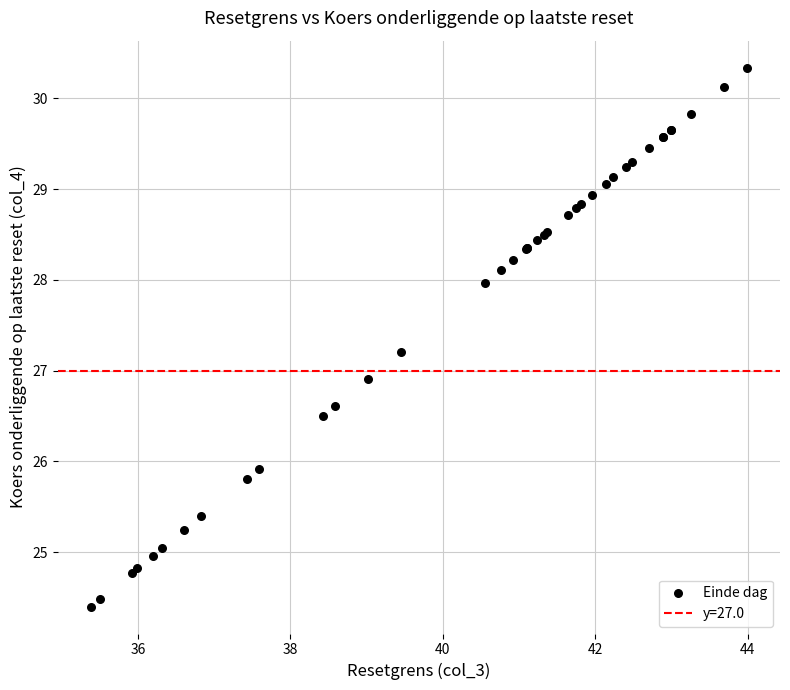

What Y value in the scatter plot is closest to 27?

26.9